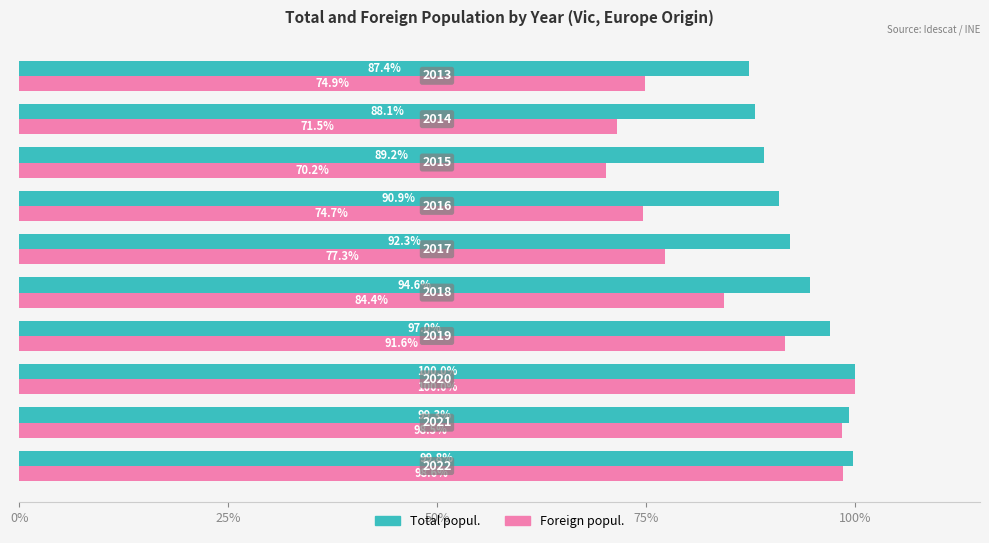

Rank the series by their average value, from lowest to highest.

Foreign popul., Total popul.